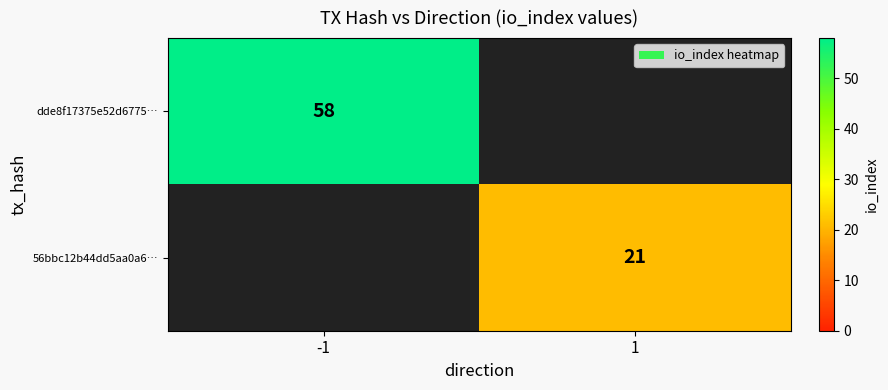

The value of dde8f17375e52d6775… at -1 is 34. True or false?

False